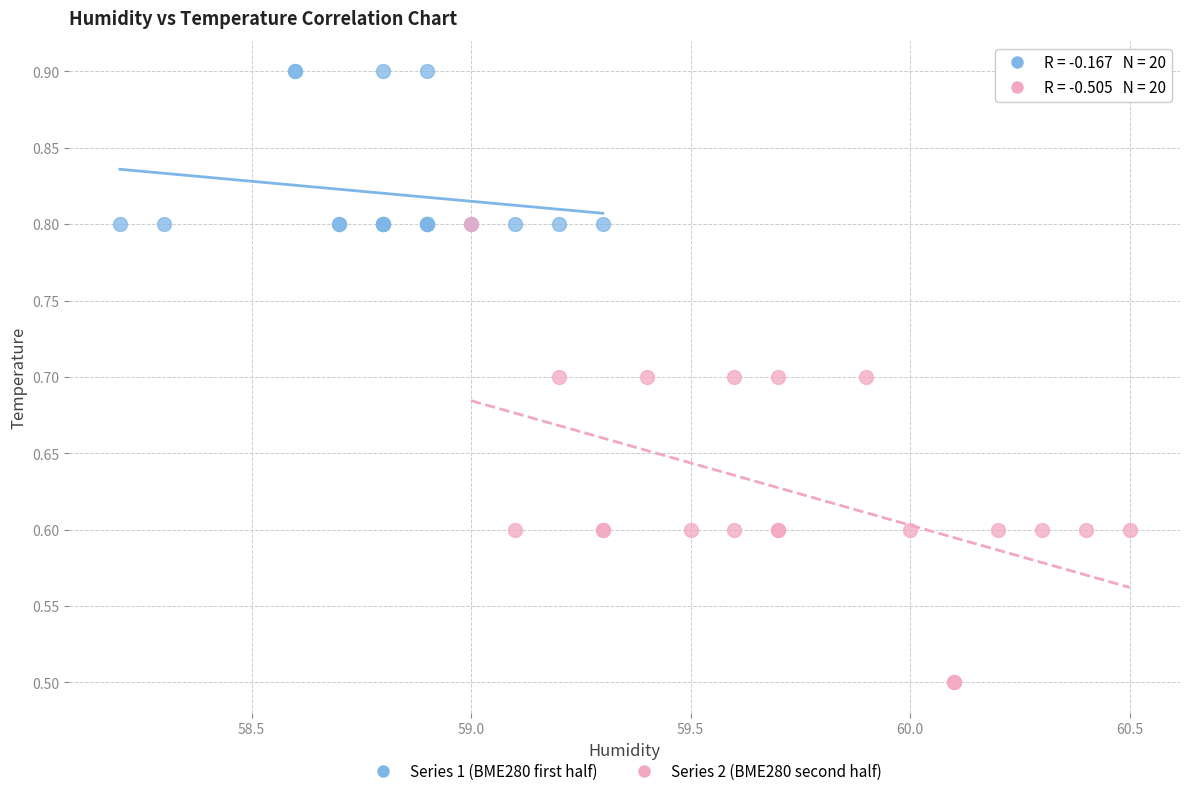

Which series reaches the maximum Y coordinate?

Series 1 (BME280 first half)